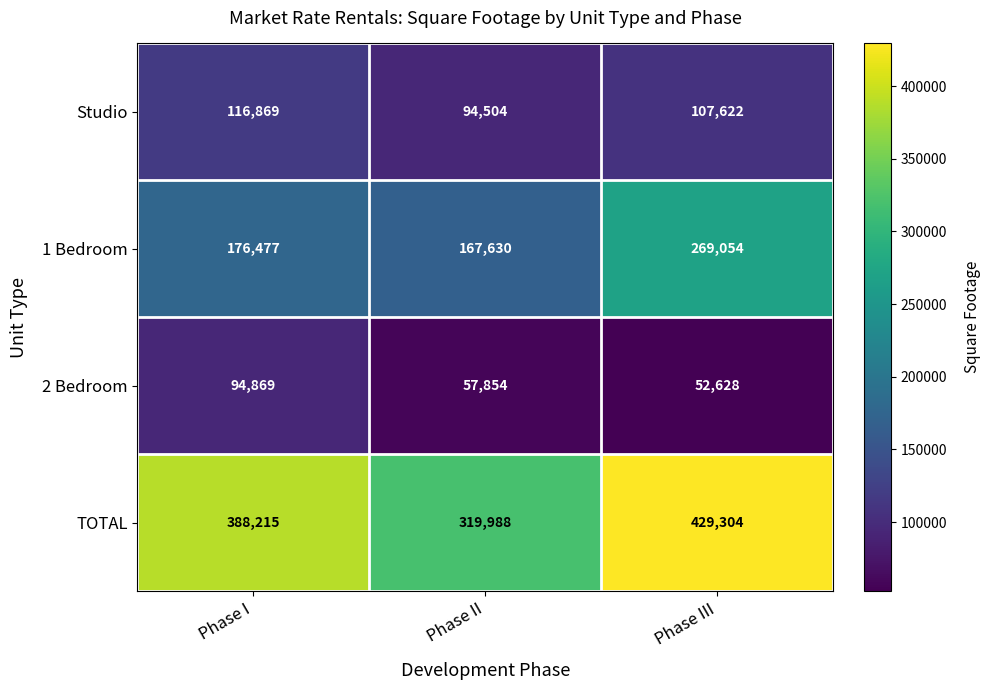

Reading left to right, extract all data points from this chart.

Studio: Phase I=116869	Phase II=94504	Phase III=107622
1 Bedroom: Phase I=176477	Phase II=167630	Phase III=269054
2 Bedroom: Phase I=94869	Phase II=57854	Phase III=52628
TOTAL: Phase I=388215	Phase II=319988	Phase III=429304